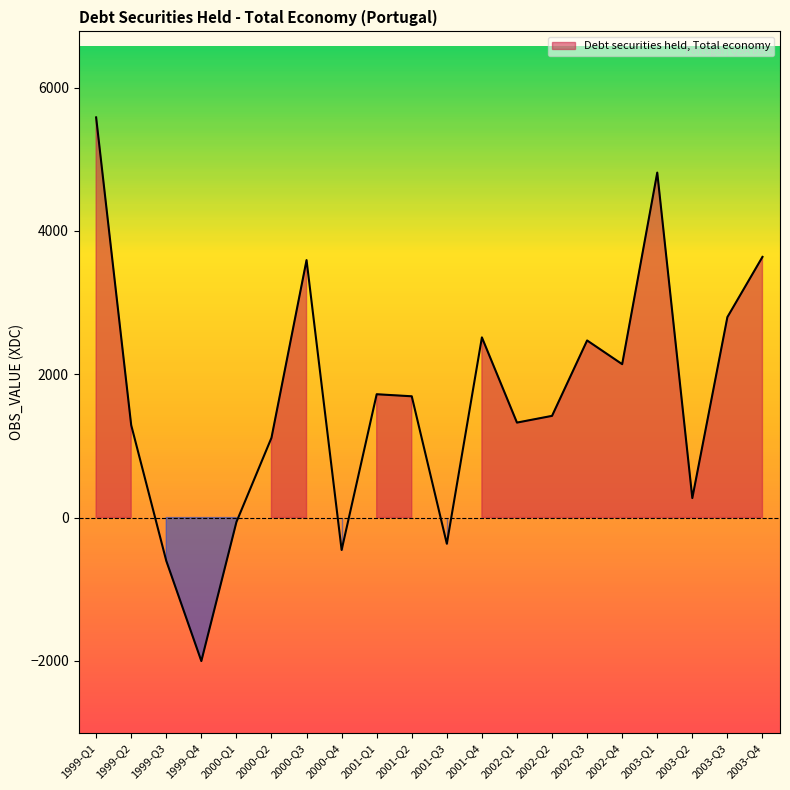

Reading left to right, extract all data points from this chart.

5584.4	1290.7	-603.0	-2001.9	-62.6	1113.8	3592.7	-452.0	1721.2	1692.6	-364.9	2514.4	1325.5	1419.4	2471.7	2140.7	4813.9	272.5	2797.5	3637.8